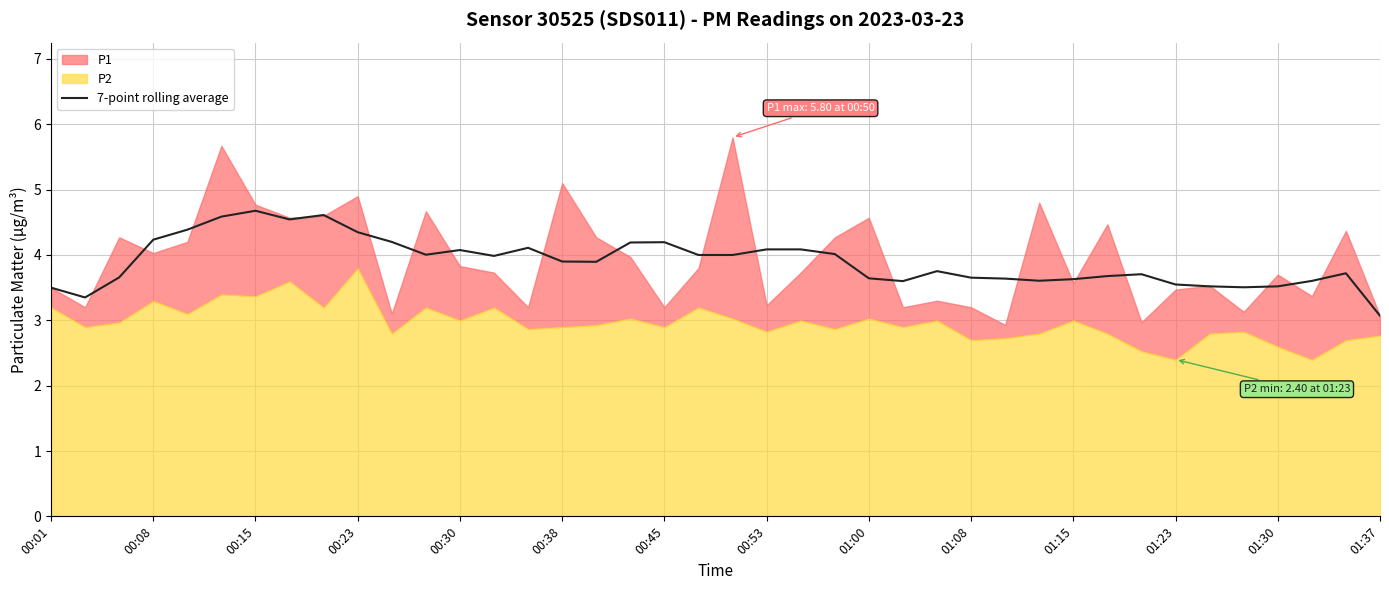

Read the value at 25.

3.6